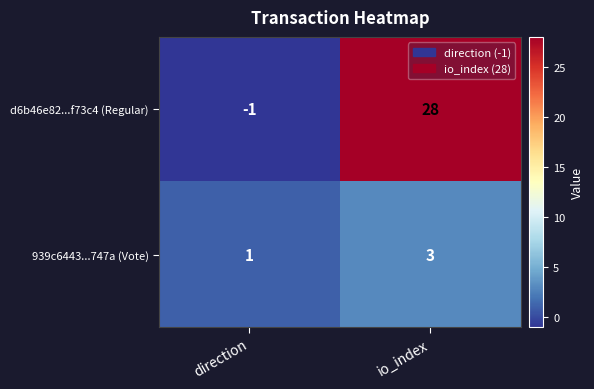

Between direction and io_index, which series saw the biggest shift?

d6b46e82...f73c4 (Regular)